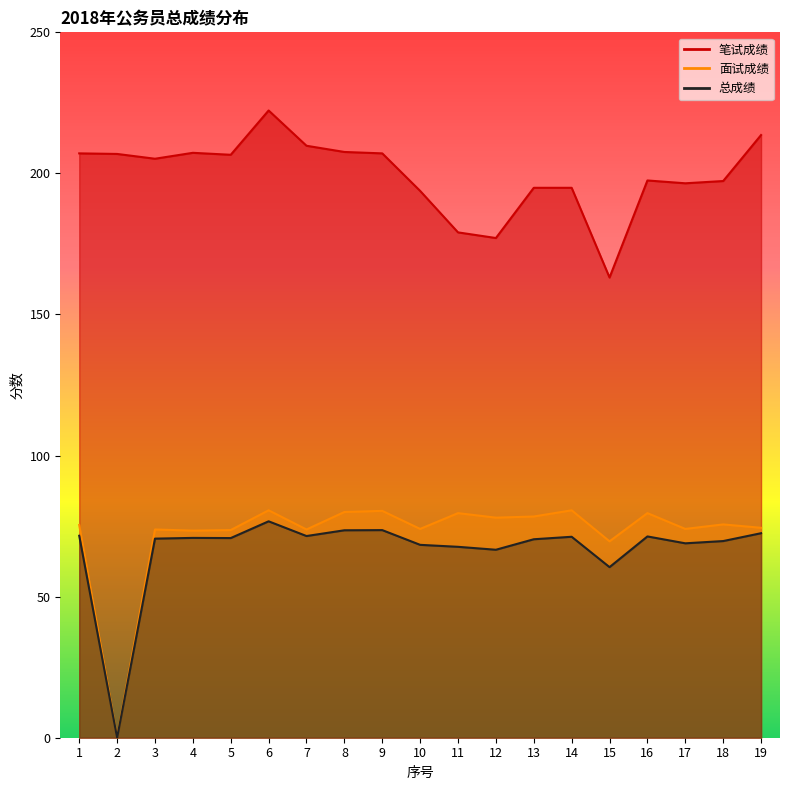

What is the difference between the maximum and minimum values in the 总成绩 series?

76.7